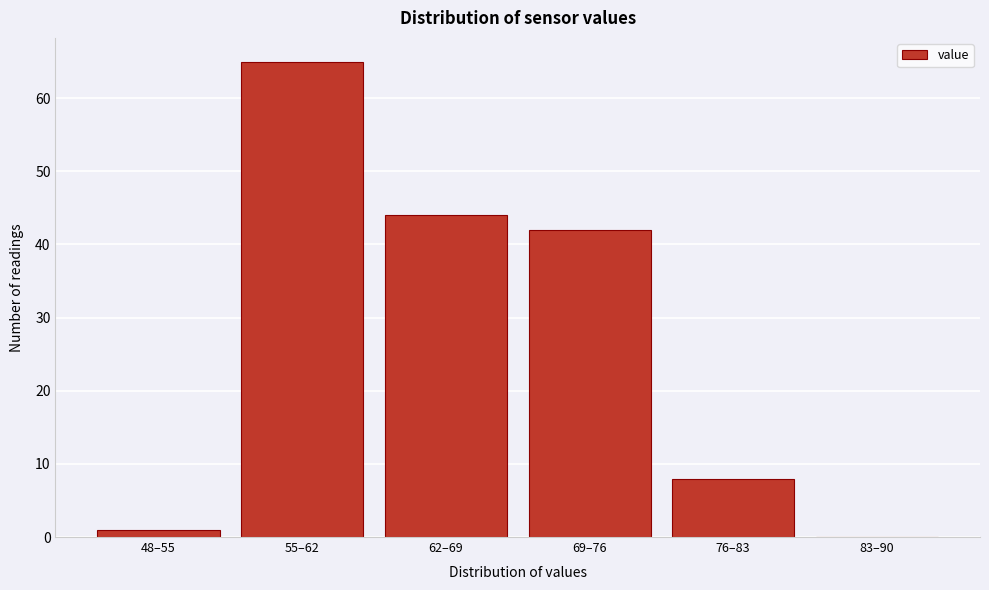

Reading left to right, list all the values displayed in this chart.

48–55=1	55–62=65	62–69=44	69–76=42	76–83=8	83–90=0